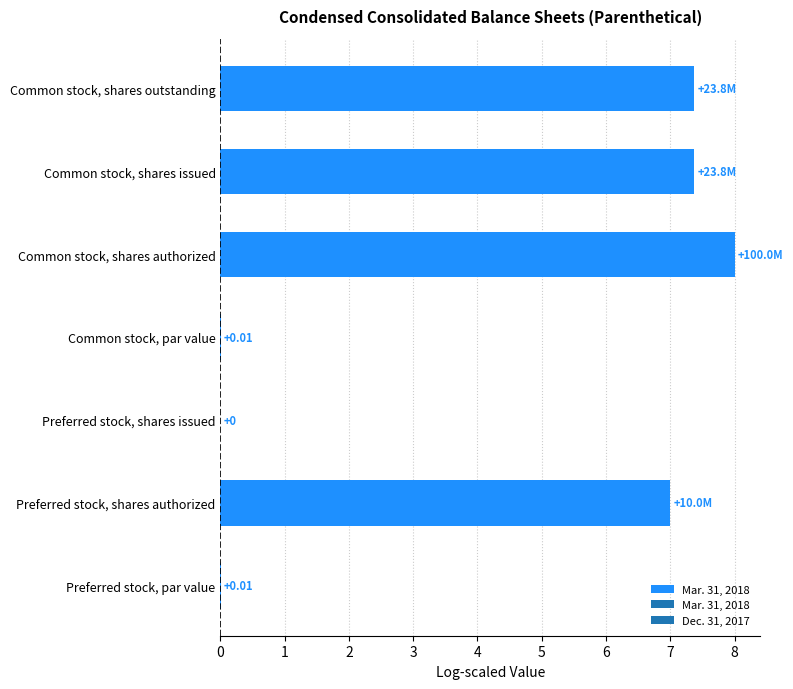

Which has a higher value, Common stock, shares outstanding or Common stock, shares authorized?

Common stock, shares authorized